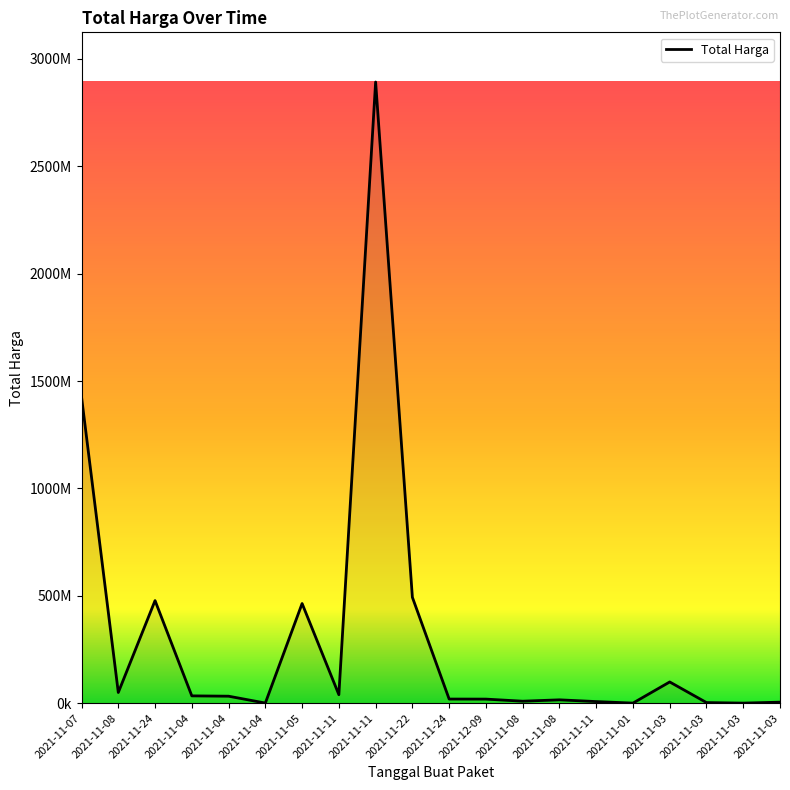

Is this an area chart (filled region under the line)?

Yes